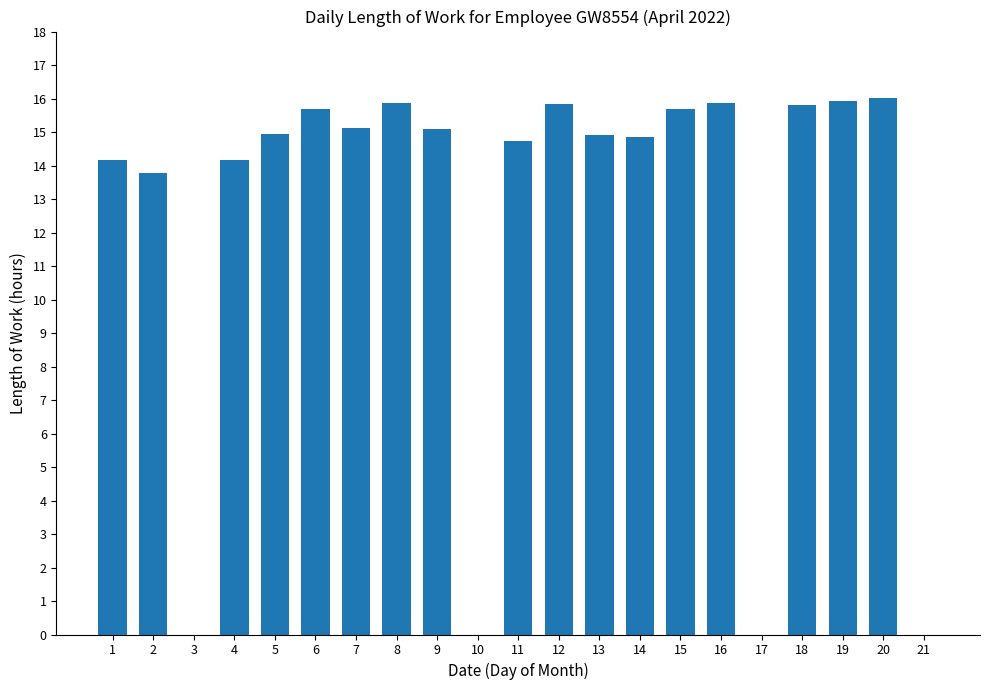

Count the number of categories in the chart.

21